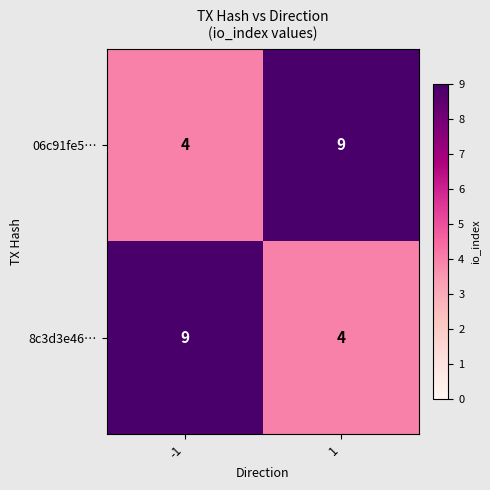

The value of 8c3d3e46… at 1 is 4. True or false?

True